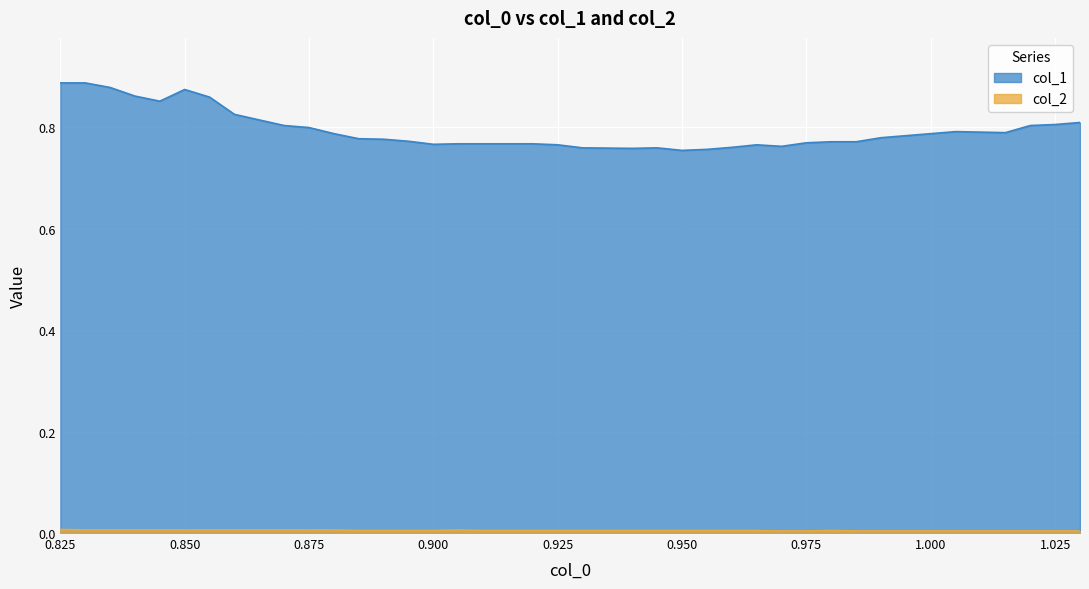

What position from the left is 0.865?

9